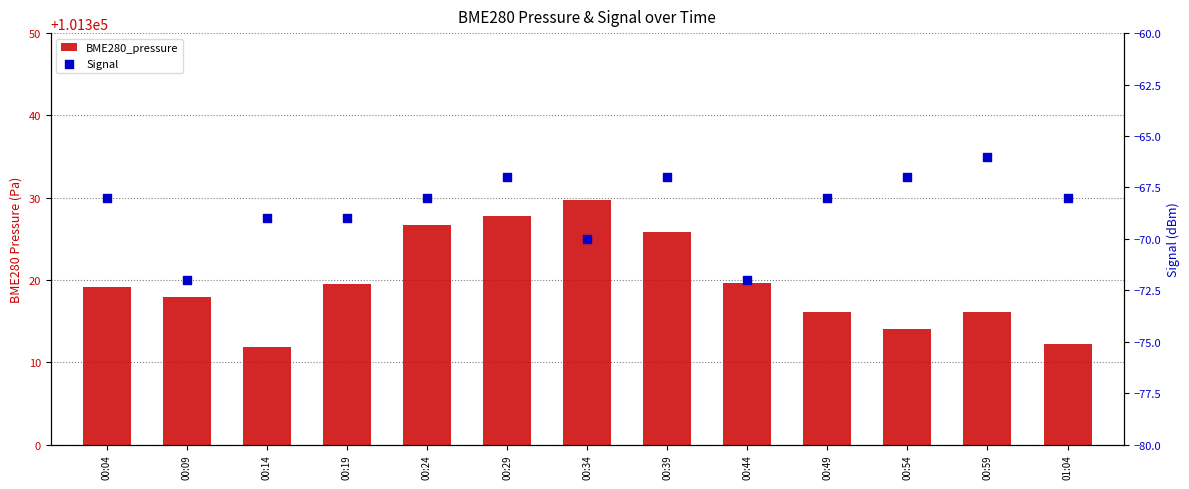

What is the total value across all series at 00:54?

101247.1